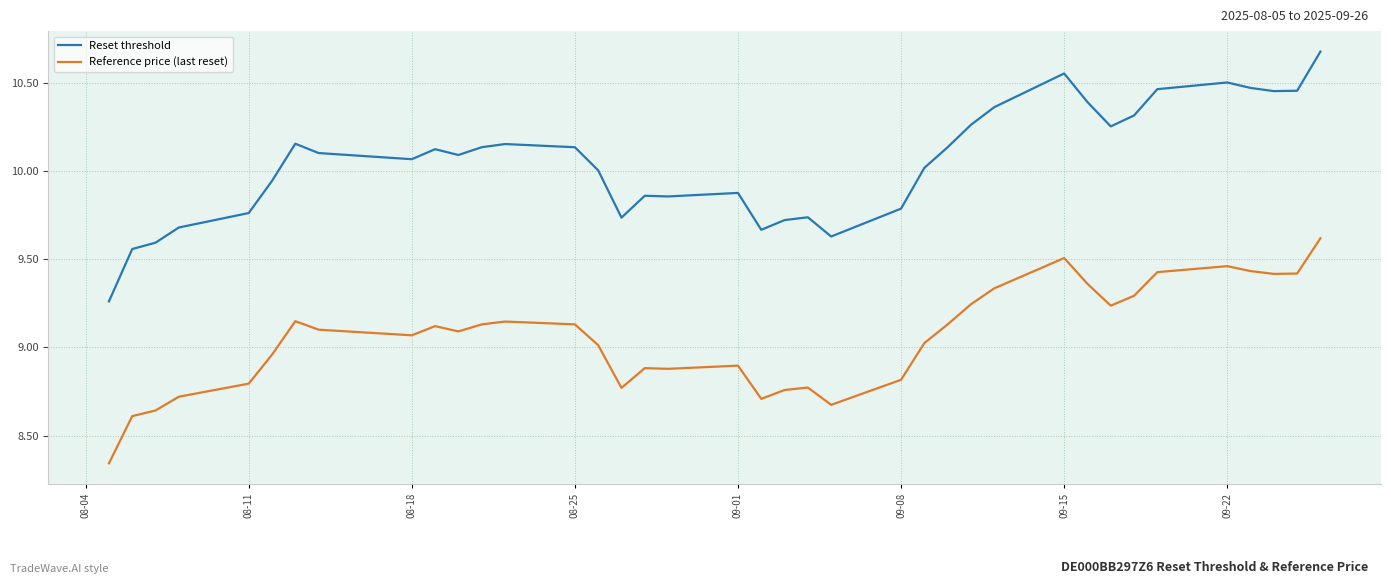

Which series has the largest total across all categories?

Reset threshold